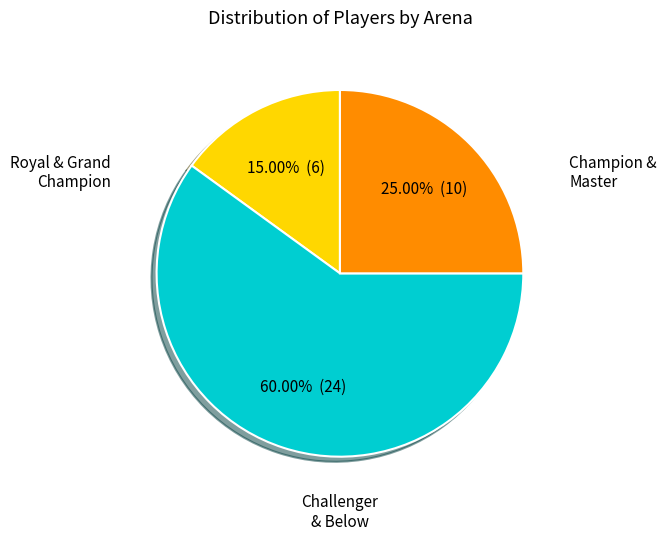

Does any single category account for the majority?

Yes